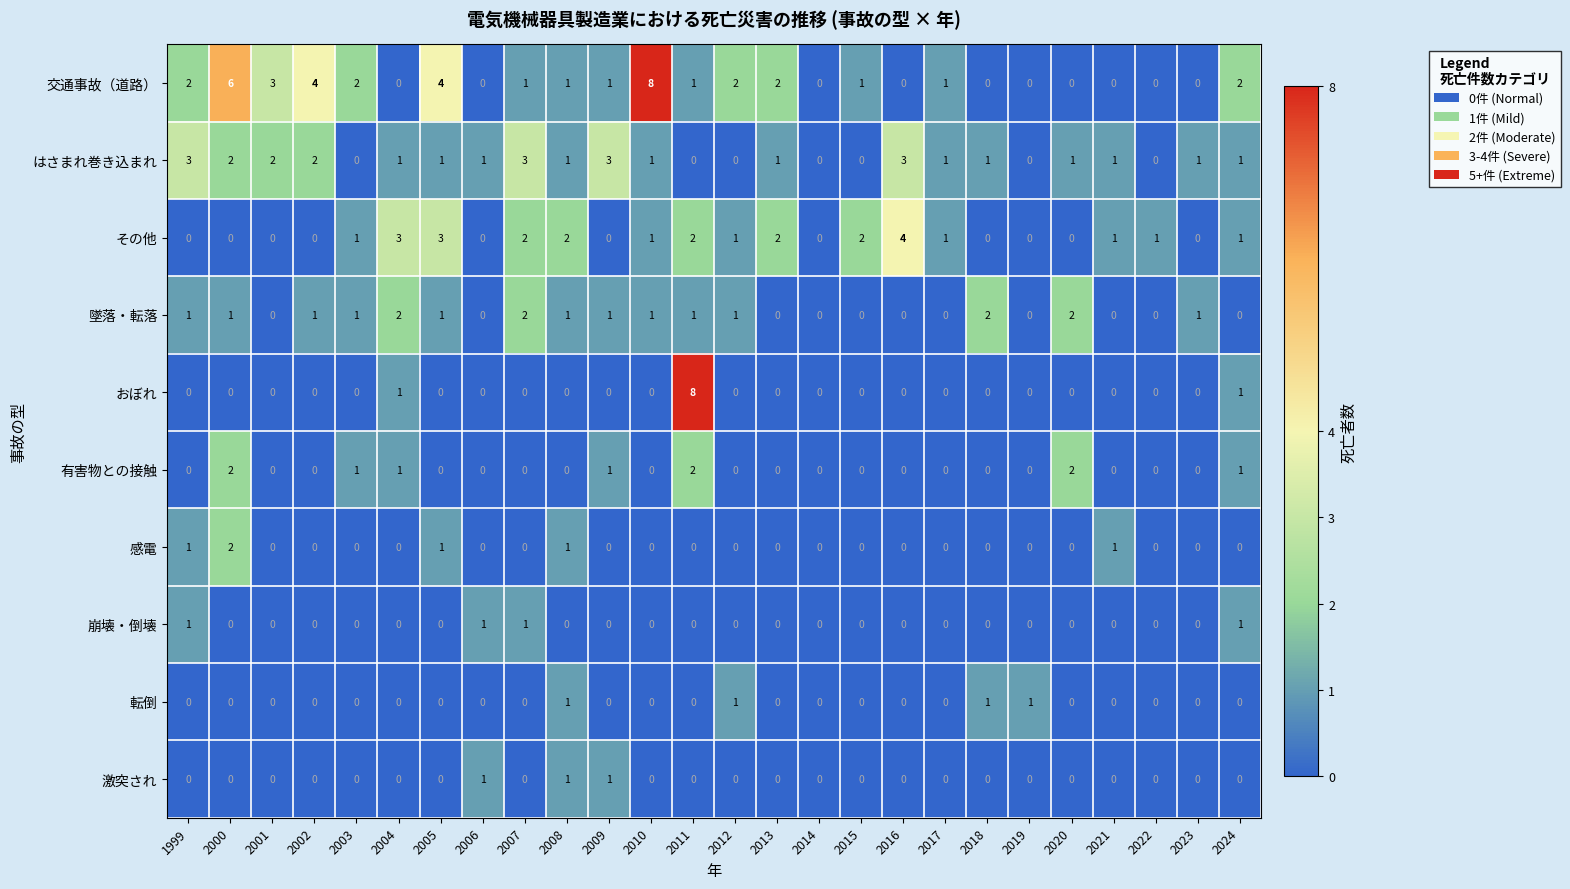

What is the total value across all series at 2004?

8